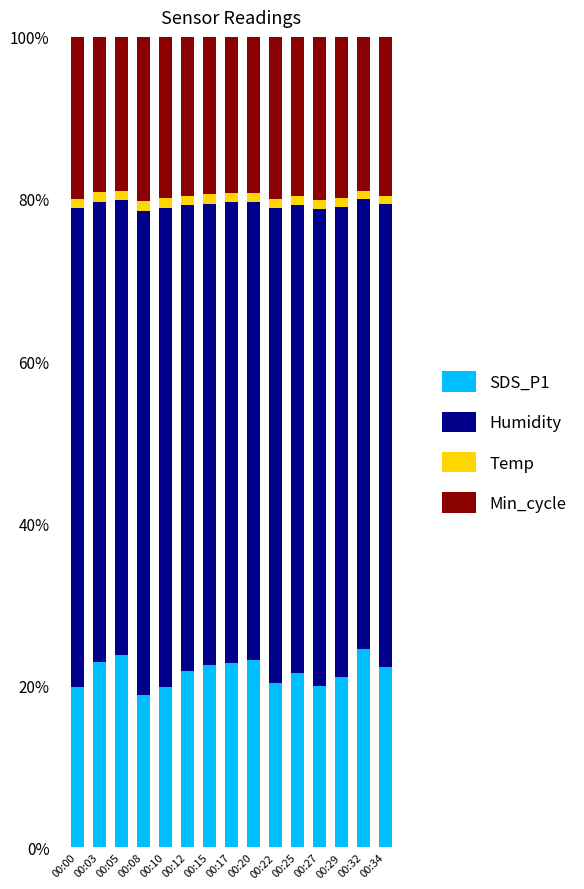

What is the difference between the maximum and second lowest values in the SDS_P1 series?

4.7